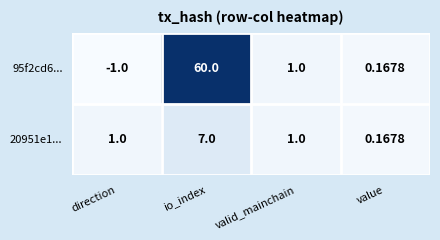

Which series has the largest range (max minus min)?

95f2cd6...